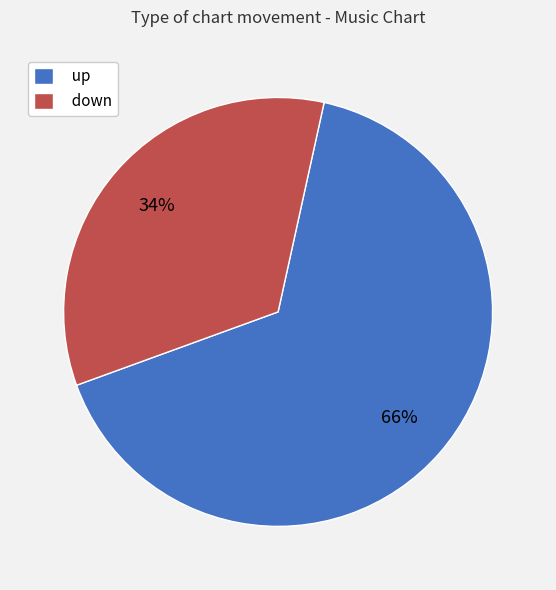

Between up and down, which is larger?

up